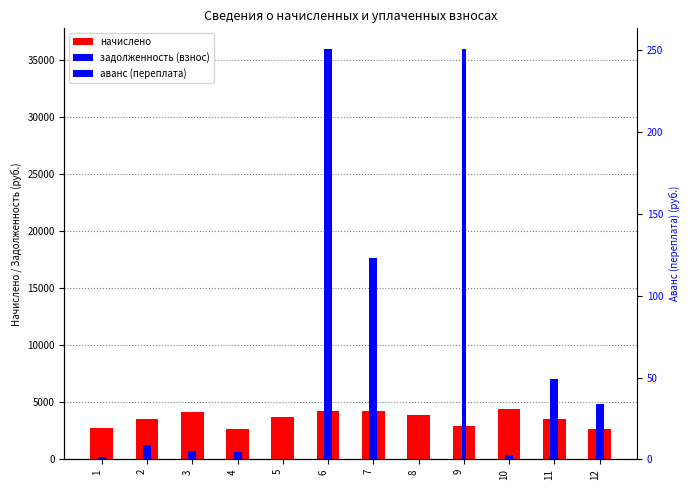

Read the начислено value at 5.

3702.1